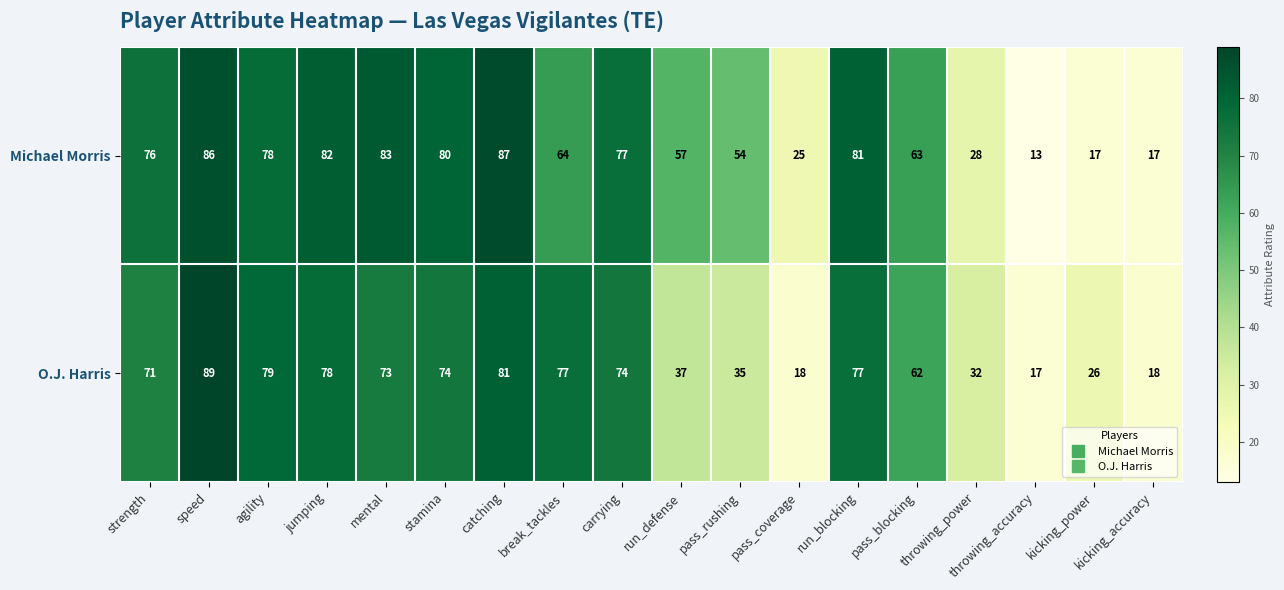

The value of O.J. Harris at strength is 124. True or false?

False